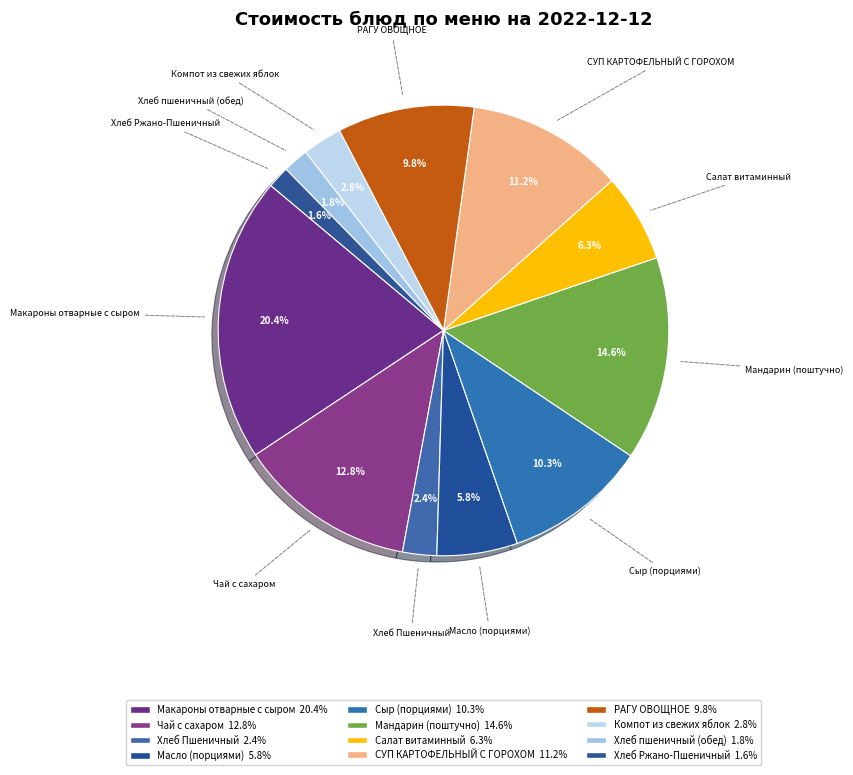

What portion of the pie excludes Масло (порциями)?

94.2%